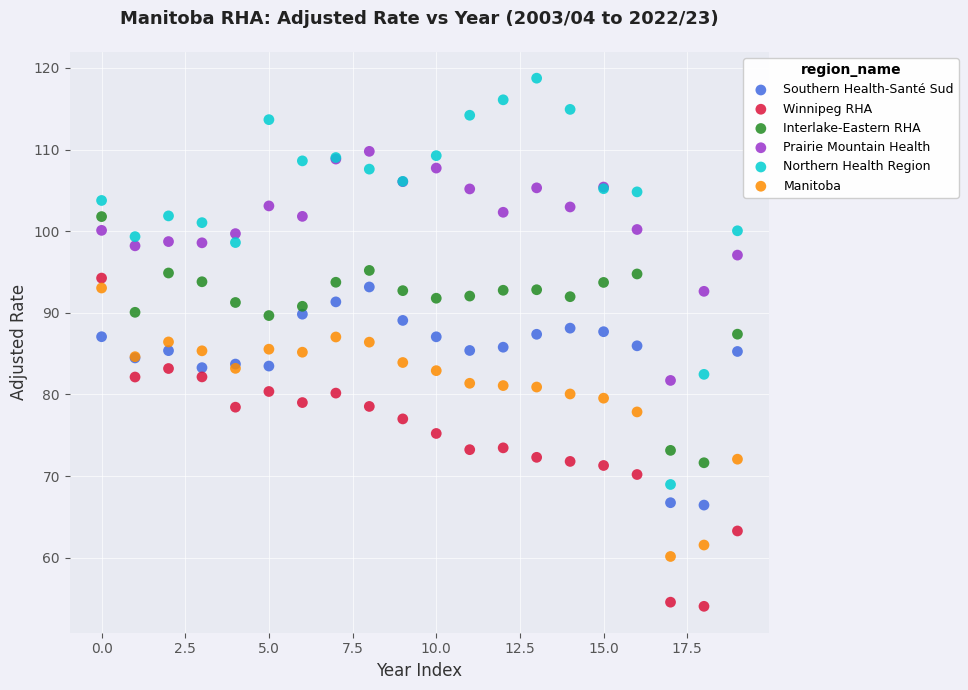

Which series contains the highest Y value?

Northern Health Region